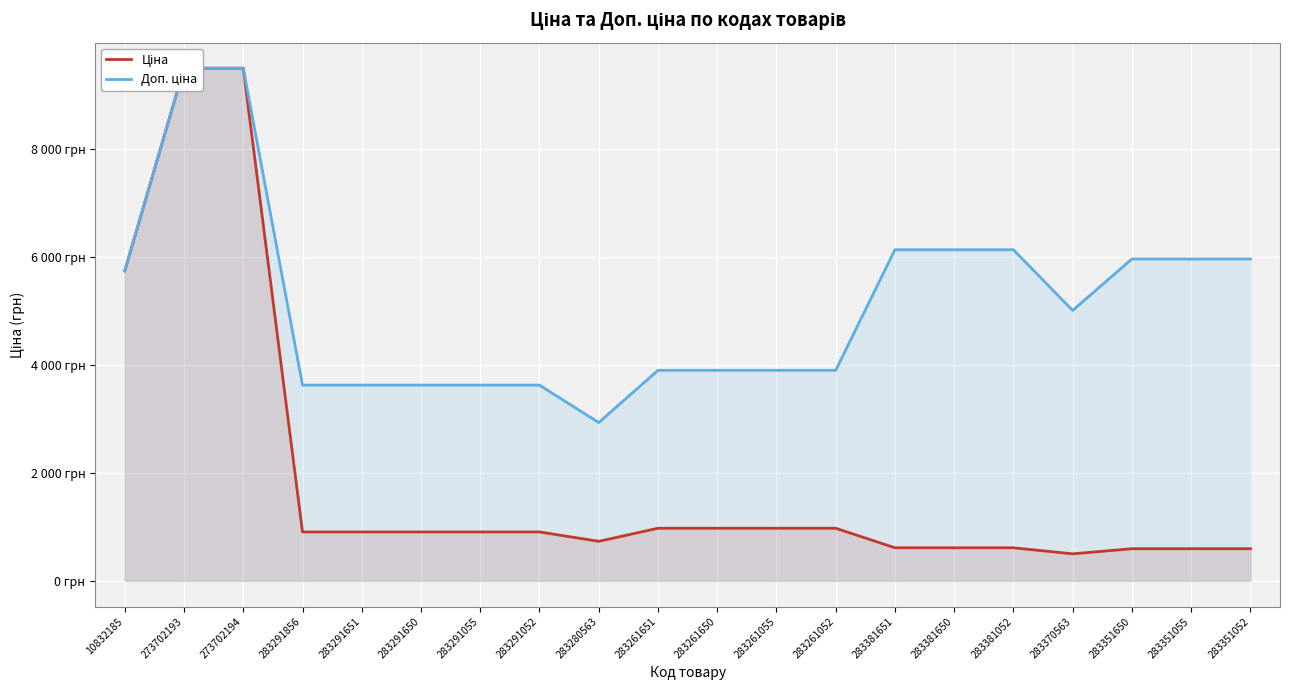

How many categories are shown in the chart?

20